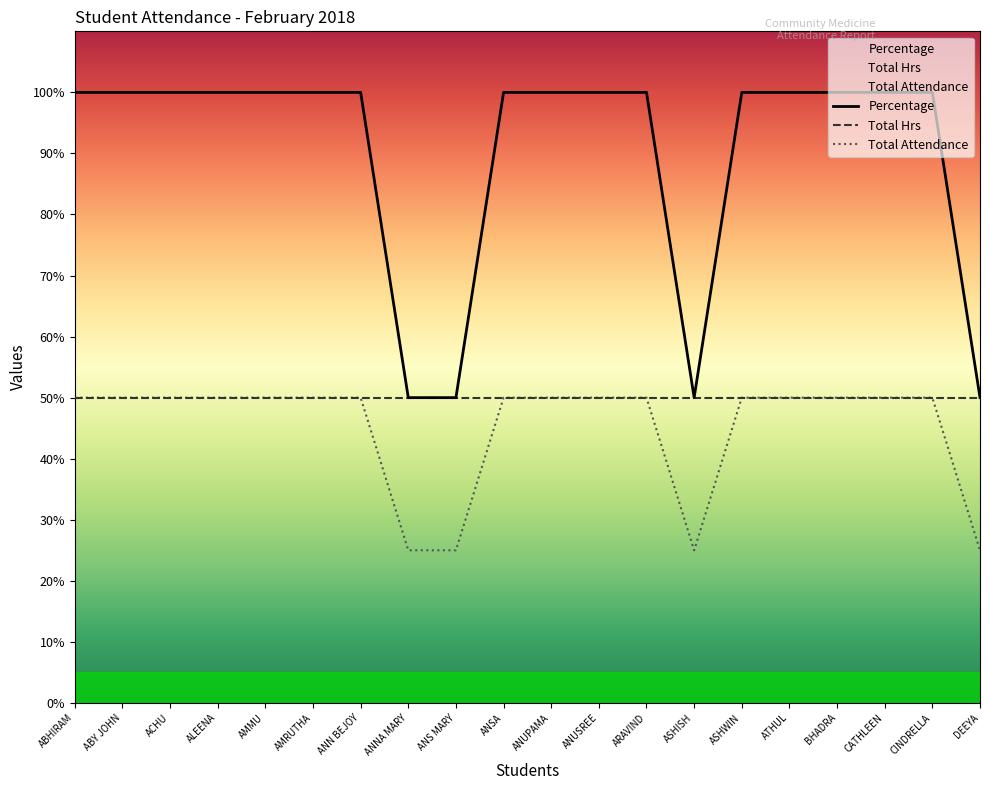

At which category is the sum across all series the highest?

ABHIRAM